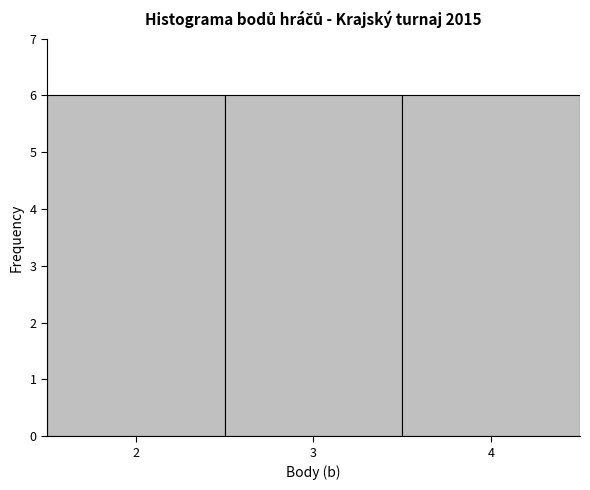

Reading left to right, list every bar in this chart as the range it spans on the x-axis followed by its height. The values are not printed on the chart, so give them approximately, as read against the axis.

1.5 to 2.5: 6
2.5 to 3.5: 6
3.5 to 4.5: 6